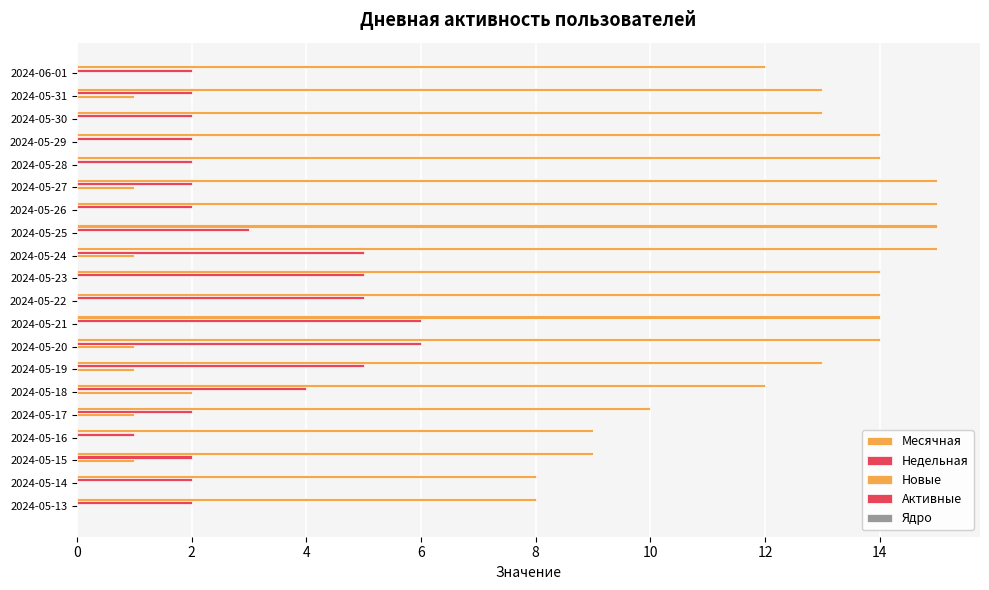

Reading right to left, extract all data points from this chart.

Месячная: 8.0	8.0	9.0	9.0	10.0	12.0	13.0	14.0	14.0	14.0	14.0	15.0	15.0	15.0	15.0	14.0	14.0	13.0	13.0	12.0
Недельная: 2.0	2.0	2.0	1.0	2.0	4.0	5.0	6.0	6.0	5.0	5.0	5.0	3.0	2.0	2.0	2.0	2.0	2.0	2.0	2.0
Новые: 0.0	0.0	1.0	0.0	1.0	2.0	1.0	1.0	0.0	0.0	0.0	1.0	0.0	0.0	1.0	0.0	0.0	0.0	1.0	0.0
Активные: 0.1	0.1	0.1	0.1	0.1	0.1	0.1	0.1	0.1	0.1	0.1	0.1	0.1	0.1	0.1	0.1	0.1	0.1	0.1	0.1
Ядро: 0.1	0.1	0.1	0.1	0.1	0.1	0.1	0.1	0.1	0.1	0.1	0.1	0.1	0.1	0.1	0.1	0.1	0.1	0.1	0.1